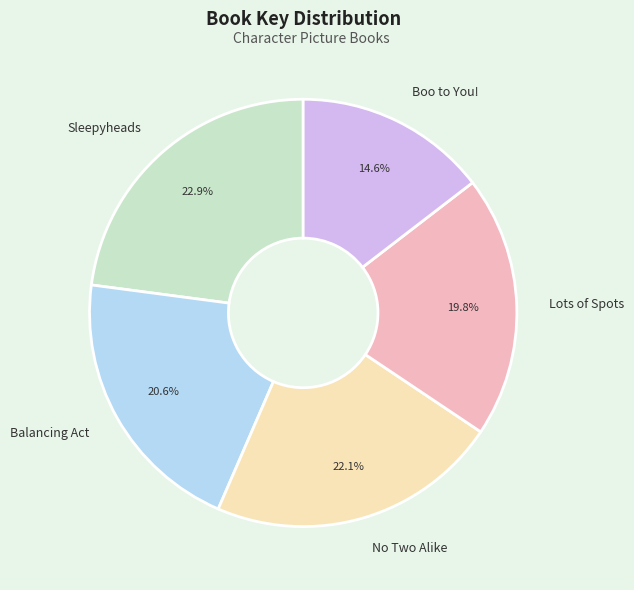

How many segments does this pie chart have?

5